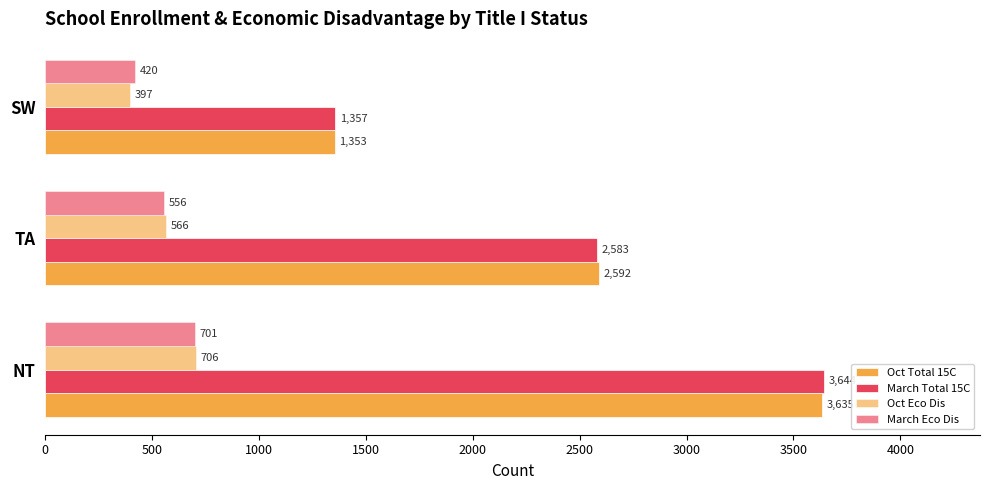

How many categories are shown in the chart?

3